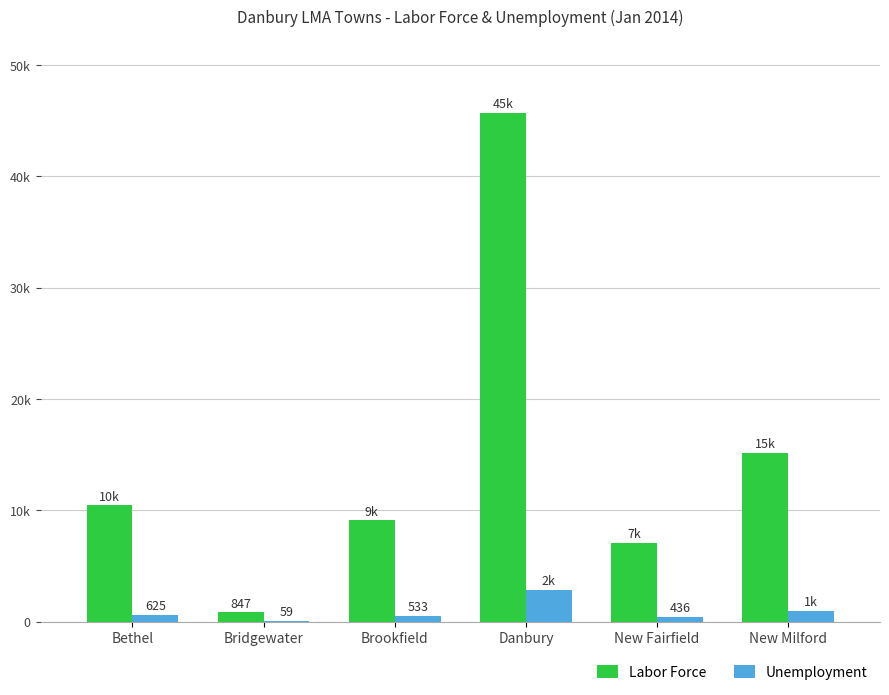

Reading left to right, what are all the values shown in this chart?

Labor Force: 10448	847	9104	45713	7085	15190
Unemployment: 625	59	533	2849	436	1004